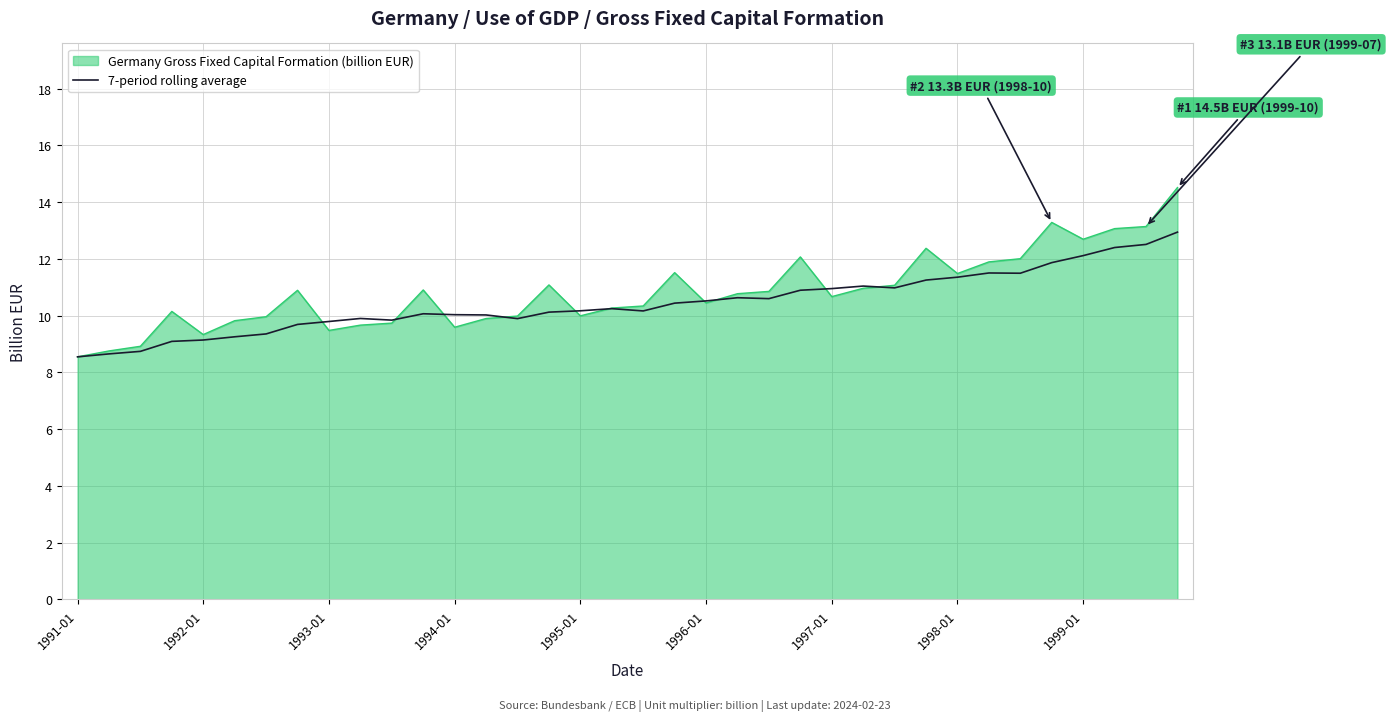

What is the minimum value shown in the chart?

8.5